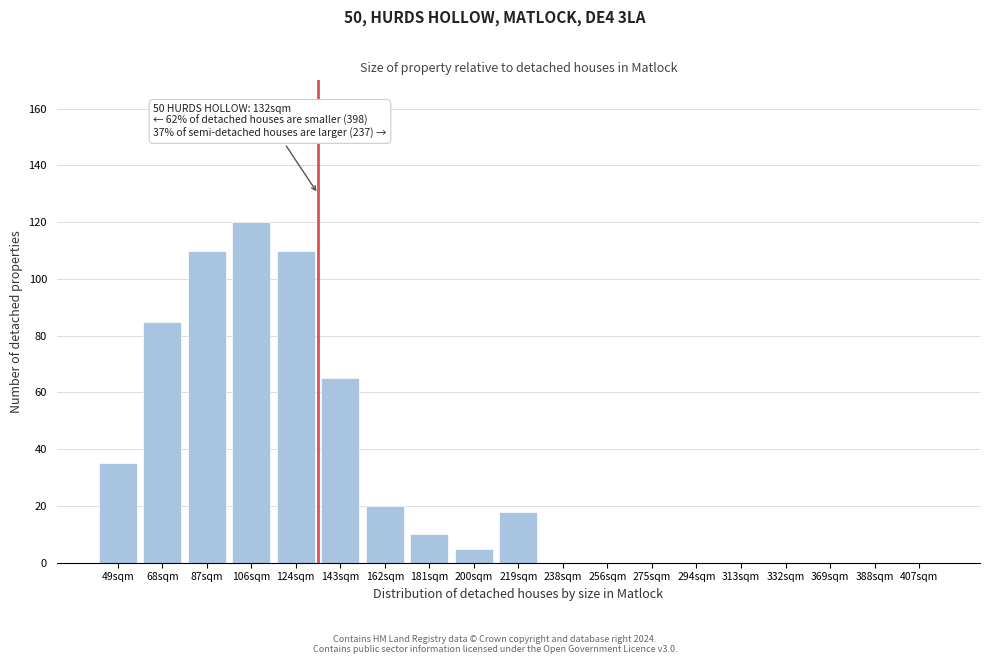

Reading right to left, transcribe all the data shown in this chart.

407sqm=0	388sqm=0	369sqm=0	332sqm=0	313sqm=0	294sqm=0	275sqm=0	256sqm=0	238sqm=0	219sqm=18	200sqm=5	181sqm=10	162sqm=20	143sqm=65	124sqm=110	106sqm=120	87sqm=110	68sqm=85	49sqm=35